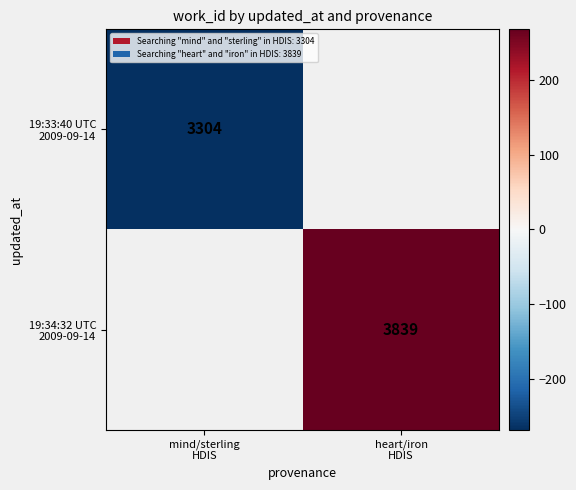

Where does the 19:34:32 UTC 2009-09-14 series first go above 267?

heart/iron HDIS